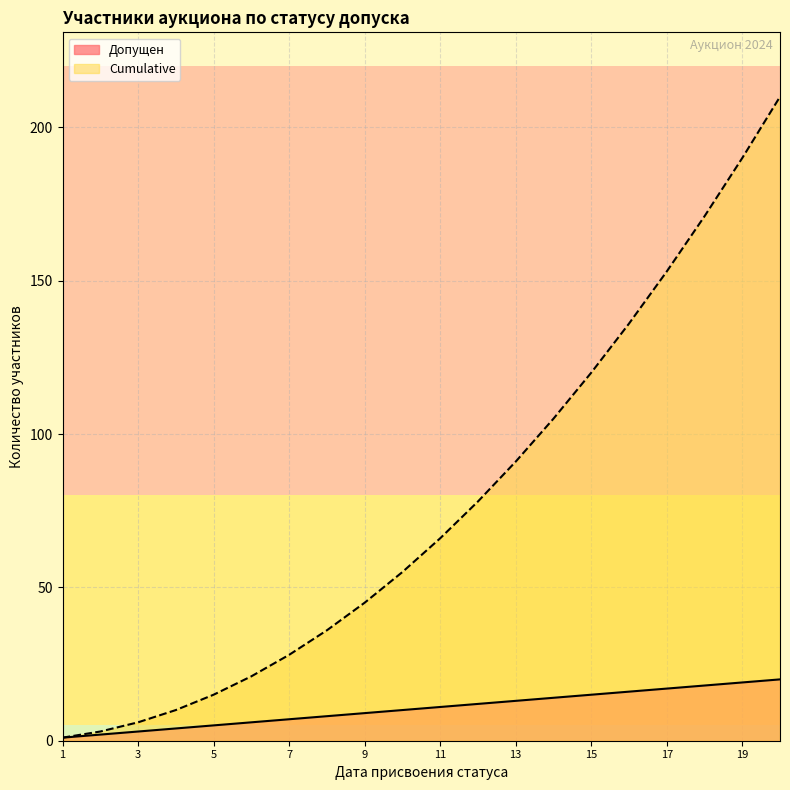

At how many categories does at least one series exceed 164?

3